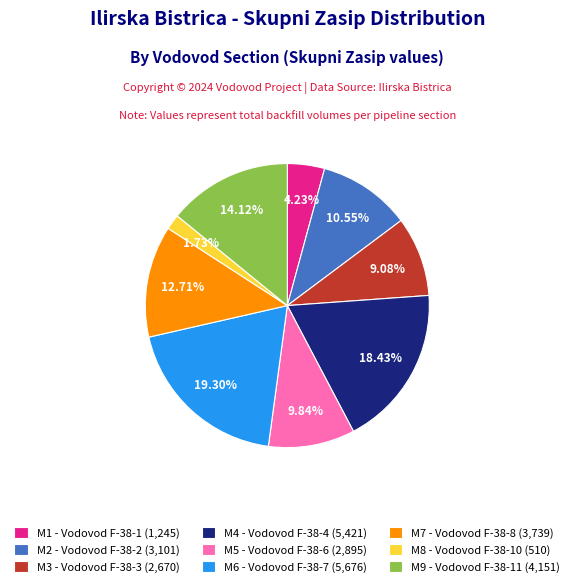

Rank the categories by value from lowest to highest.

M8 - Vodovod F-38-10, M1 - Vodovod F-38-1, M3 - Vodovod F-38-3, M5 - Vodovod F-38-6, M2 - Vodovod F-38-2, M7 - Vodovod F-38-8, M9 - Vodovod F-38-11, M4 - Vodovod F-38-4, M6 - Vodovod F-38-7